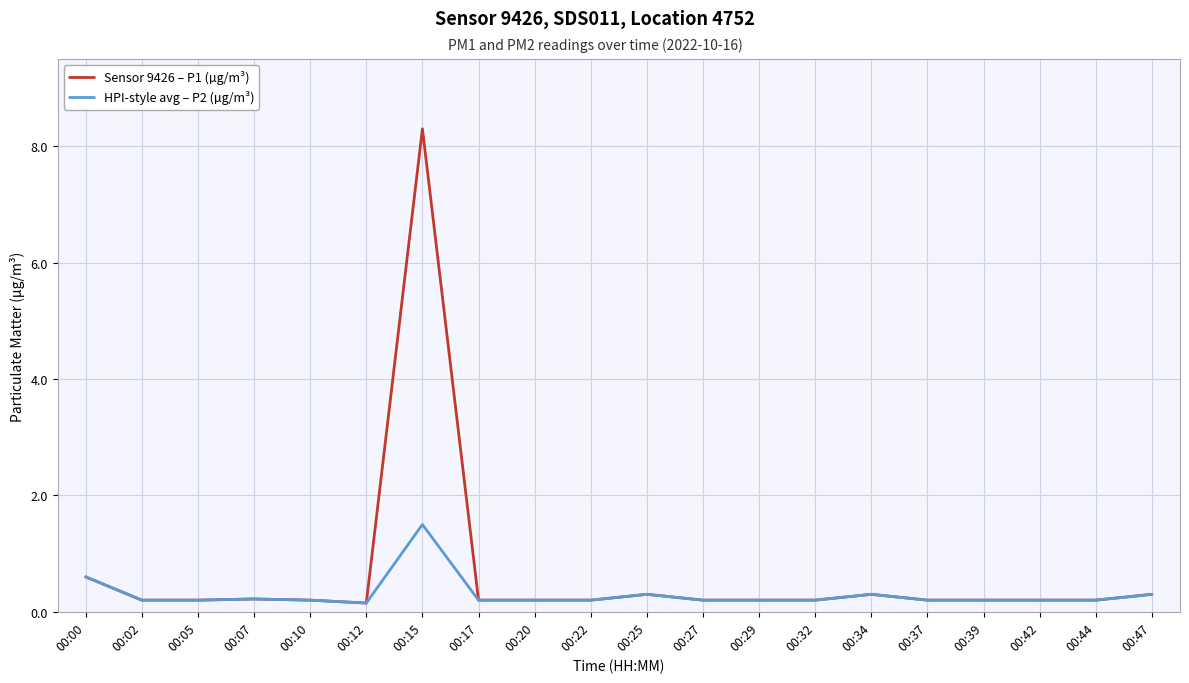

List the series in order of their peak value, highest first.

Sensor 9426 – P1 (µg/m³), HPI-style avg – P2 (µg/m³)